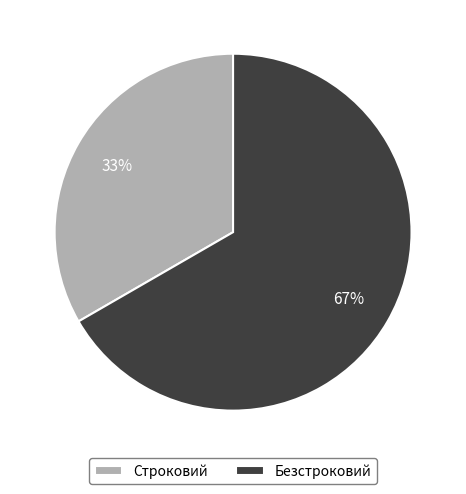

How many segments does this pie chart have?

2